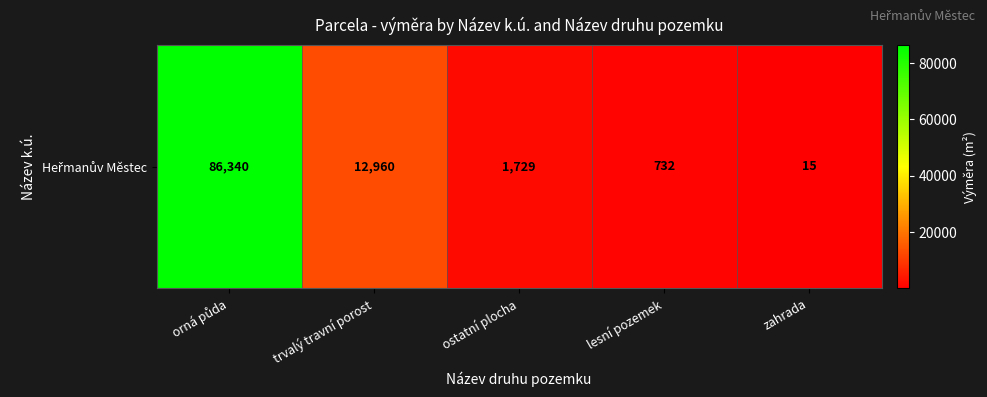

What is the maximum value shown in the chart?

86340